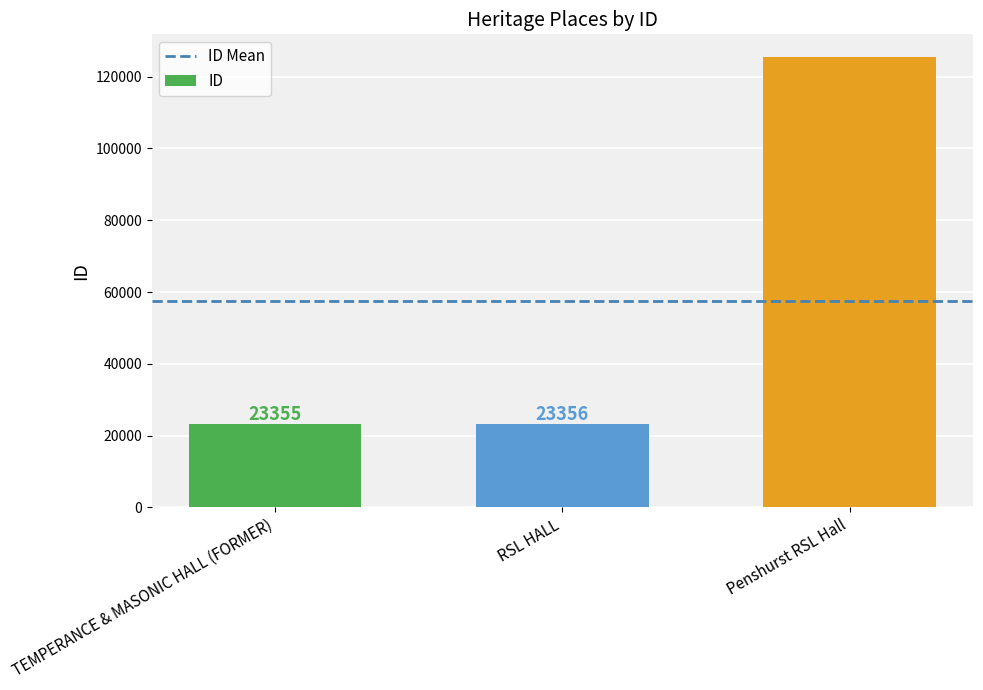

What is the sum of all values?

172242